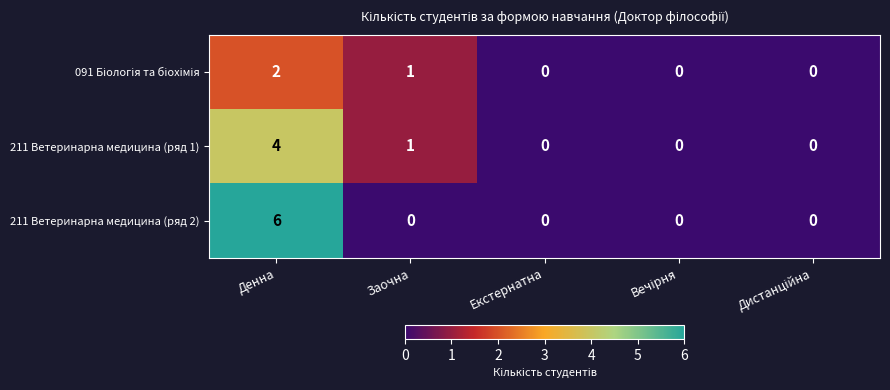

At which label is 211 Ветеринарна медицина (ряд 1) closest to 2?

Заочна